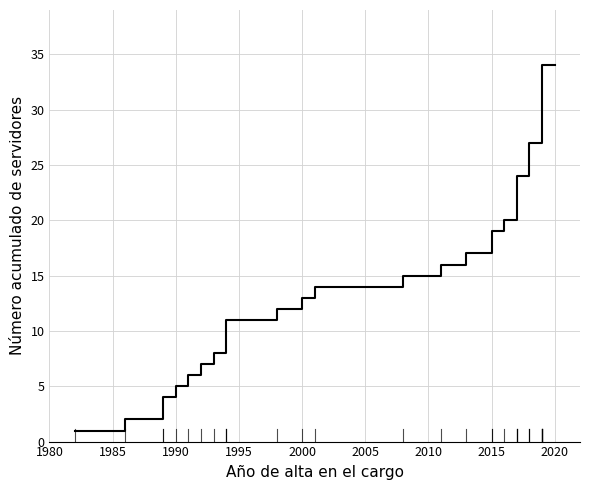

What is the sum of all values?

488